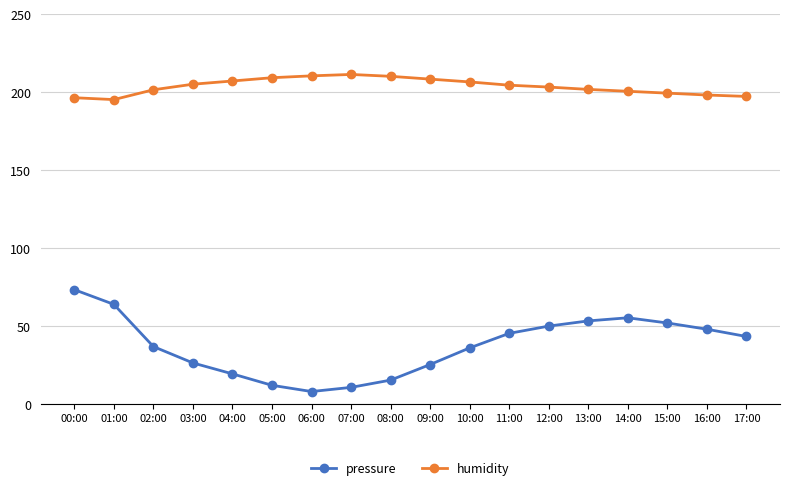

What value does the pressure series have at 11:00?

45.3